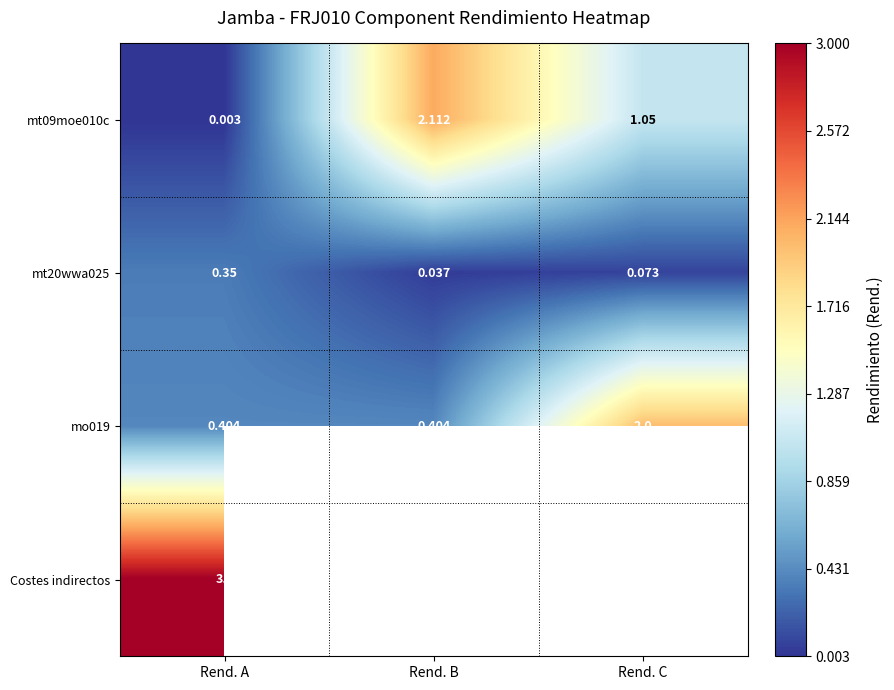

What is the spread (max minus min) of values at Rend. A?

3.0